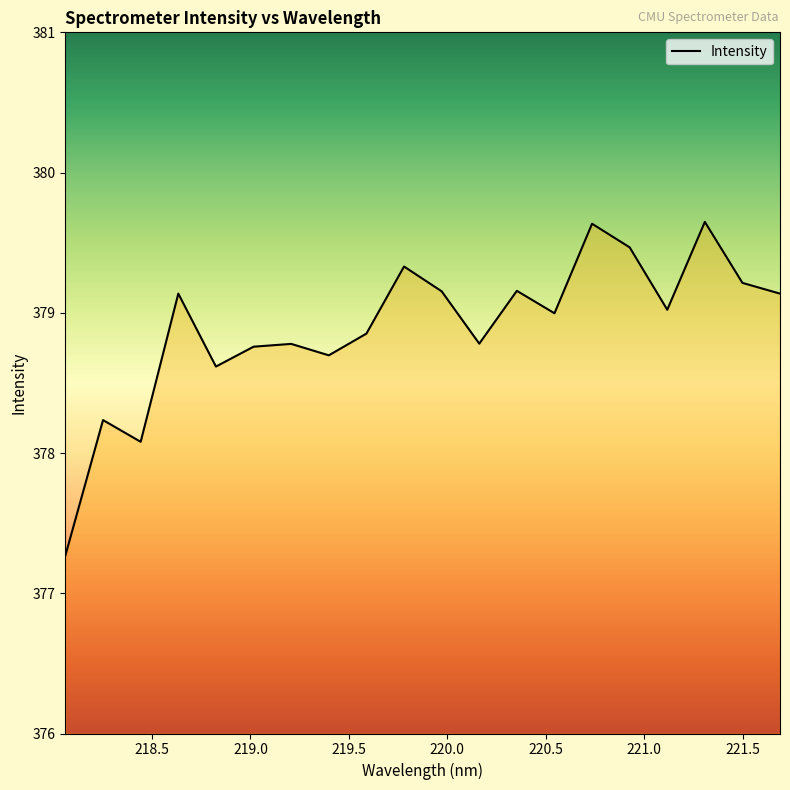

What is the smallest value displayed?

377.3